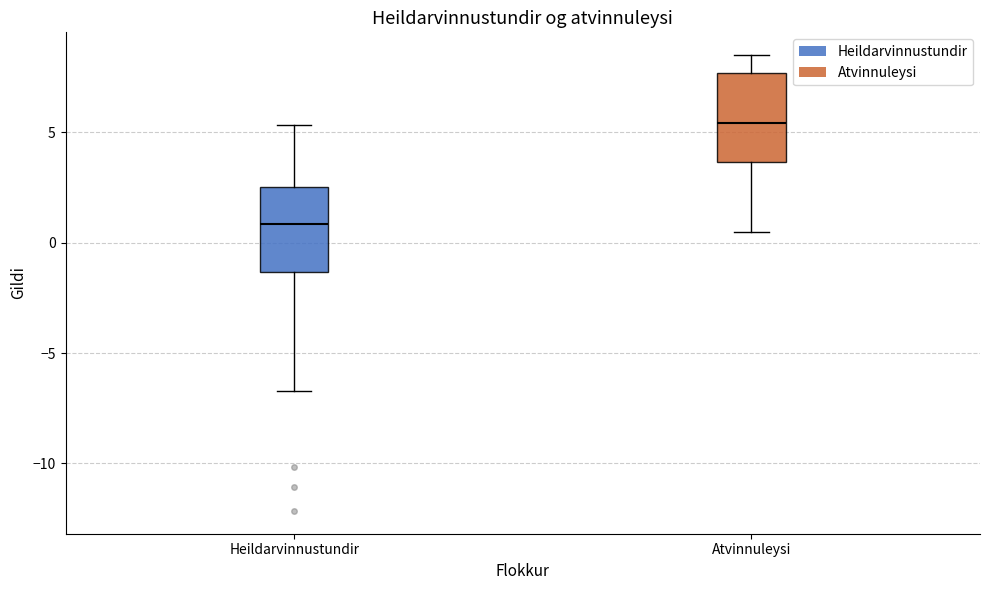

Reading left to right, transcribe this box plot: for each box, give where its median line is, the range the box spans, and where its two whiskers end, as read against the y-axis. The values are not printed on the chart, so give them approximately, as read against the axis.

Heildarvinnustundir: median 1.0, box -1.5 to 2.5, whiskers -6.5 to 5.5
Atvinnuleysi: median 5.5, box 3.5 to 7.5, whiskers 0.5 to 8.5